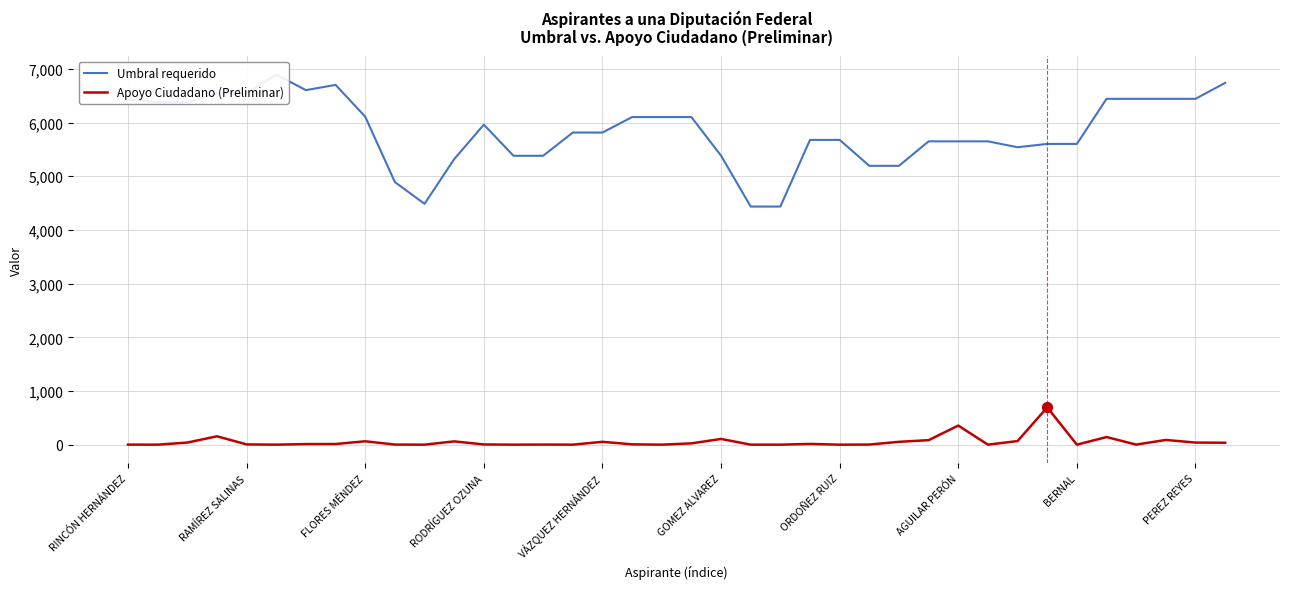

At how many categories does at least one series exceed 1100?

38